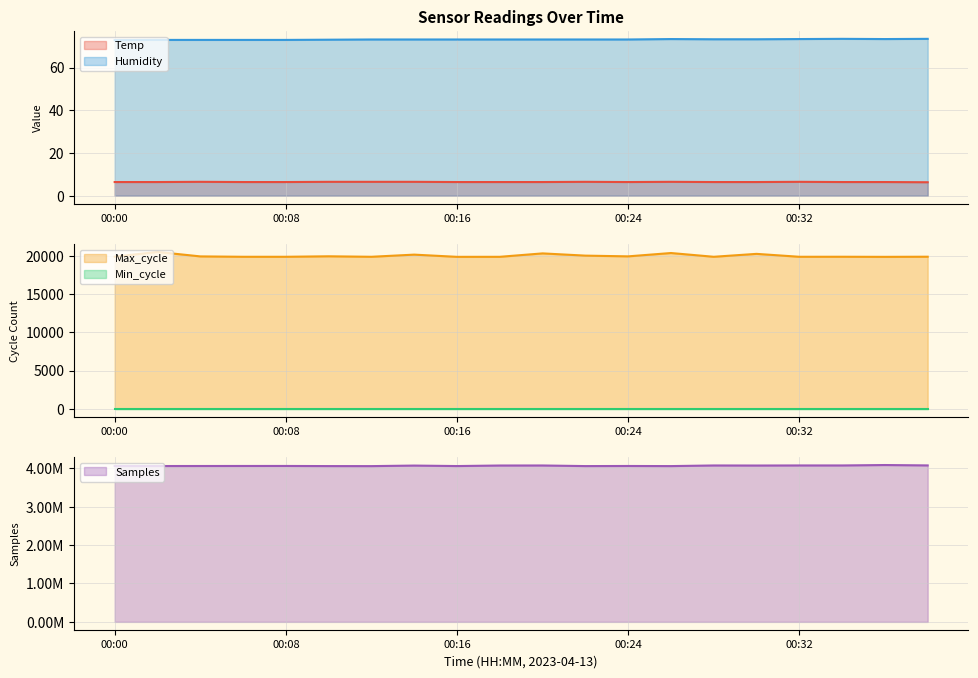

Between 00:38 and 00:08, which is larger?

00:08